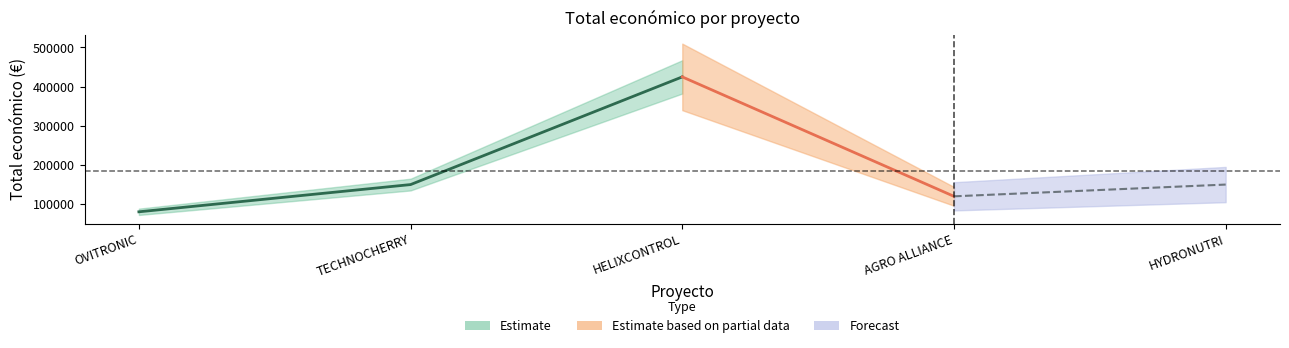

Reading right to left, transcribe all the data shown in this chart.

Total económico: HYDRONUTRI=150000	AGRO ALLIANCE=120000	HELIXCONTROL=424720	TECHNOCHERRY=149950	OVITRONIC=80498
Año de inicio: HYDRONUTRI=2024	AGRO ALLIANCE=2024	HELIXCONTROL=2024	TECHNOCHERRY=2024	OVITRONIC=2024
Año de finalización: HYDRONUTRI=2027	AGRO ALLIANCE=2027	HELIXCONTROL=2027	TECHNOCHERRY=2027	OVITRONIC=2027